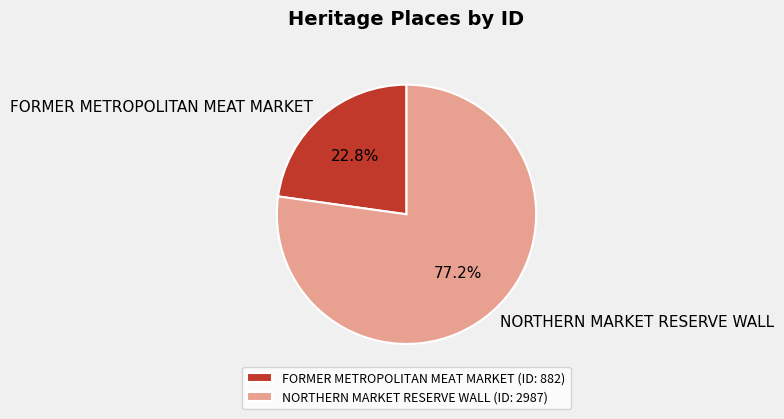

Which slice represents more than half of the pie?

NORTHERN MARKET RESERVE WALL